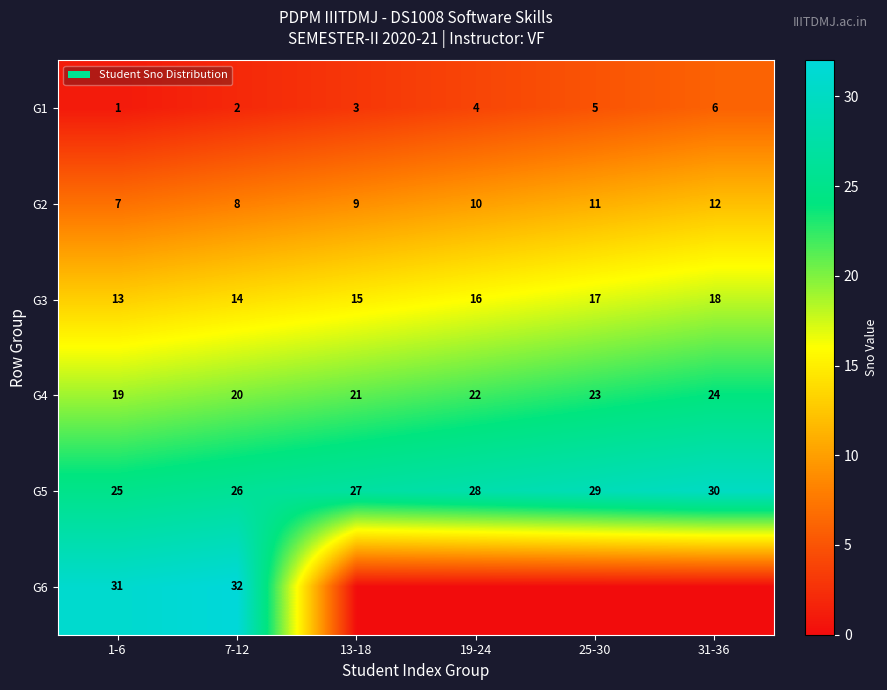

Count the G3 values in the range 14 to 17.

4